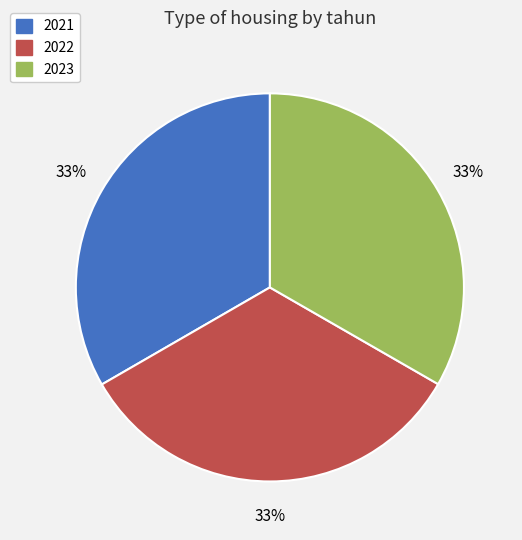

To the nearest percent, what is the combined percentage of 2023 and 2021?

67%